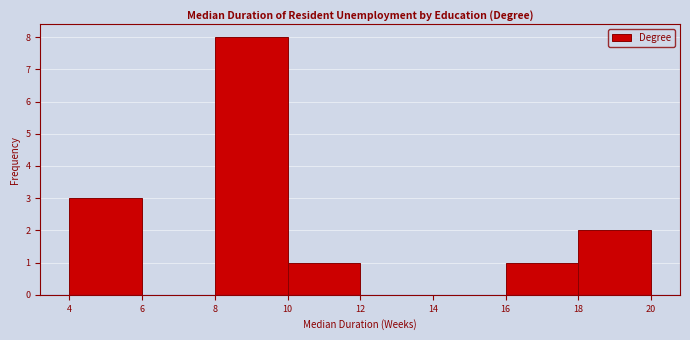

Reading left to right, list every bar in this chart as the range it spans on the x-axis followed by its height. The values are not printed on the chart, so give them approximately, as read against the axis.

4 to 6: 3
6 to 8: 0
8 to 10: 8
10 to 12: 1
12 to 14: 0
14 to 16: 0
16 to 18: 1
18 to 20: 2